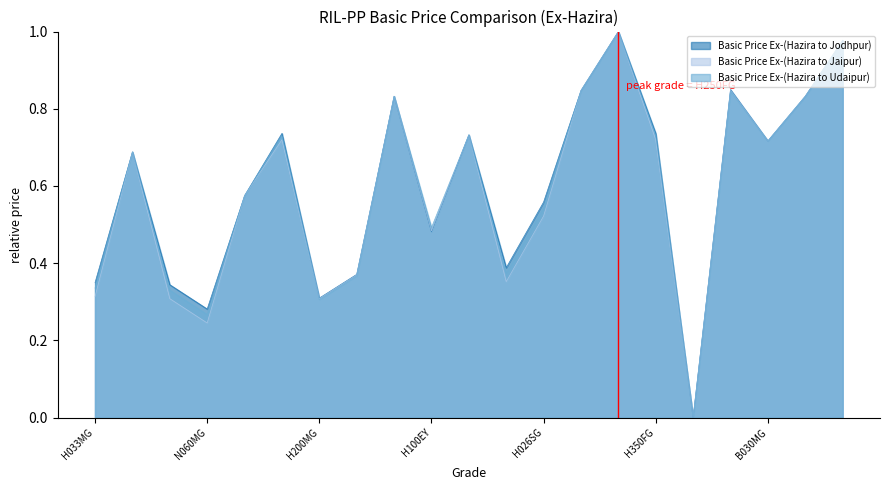

What is the label of the 17th point from the right?

N120MA